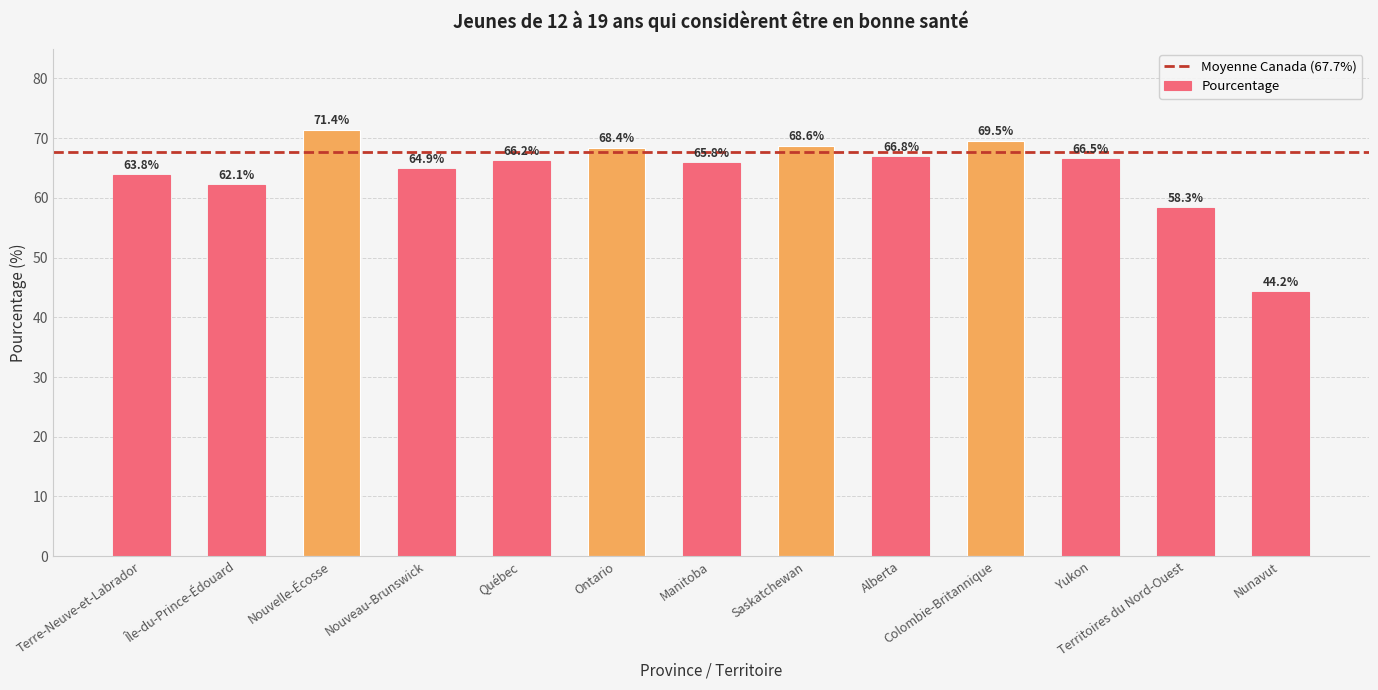

What is the maximum value shown in the chart?

71.4